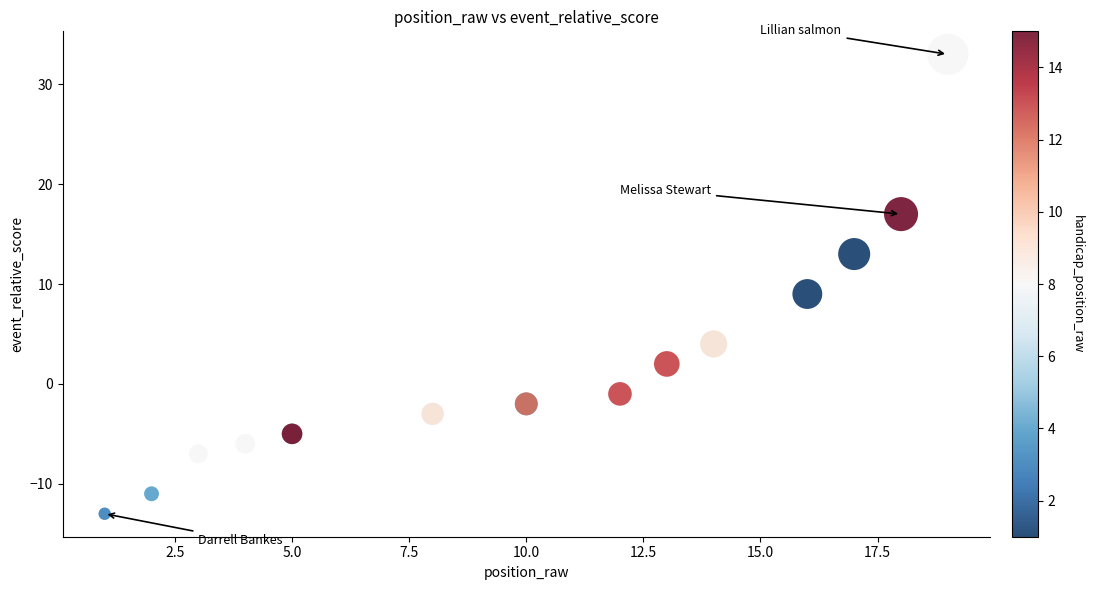

What Y value in the scatter plot is closest to 10?

9